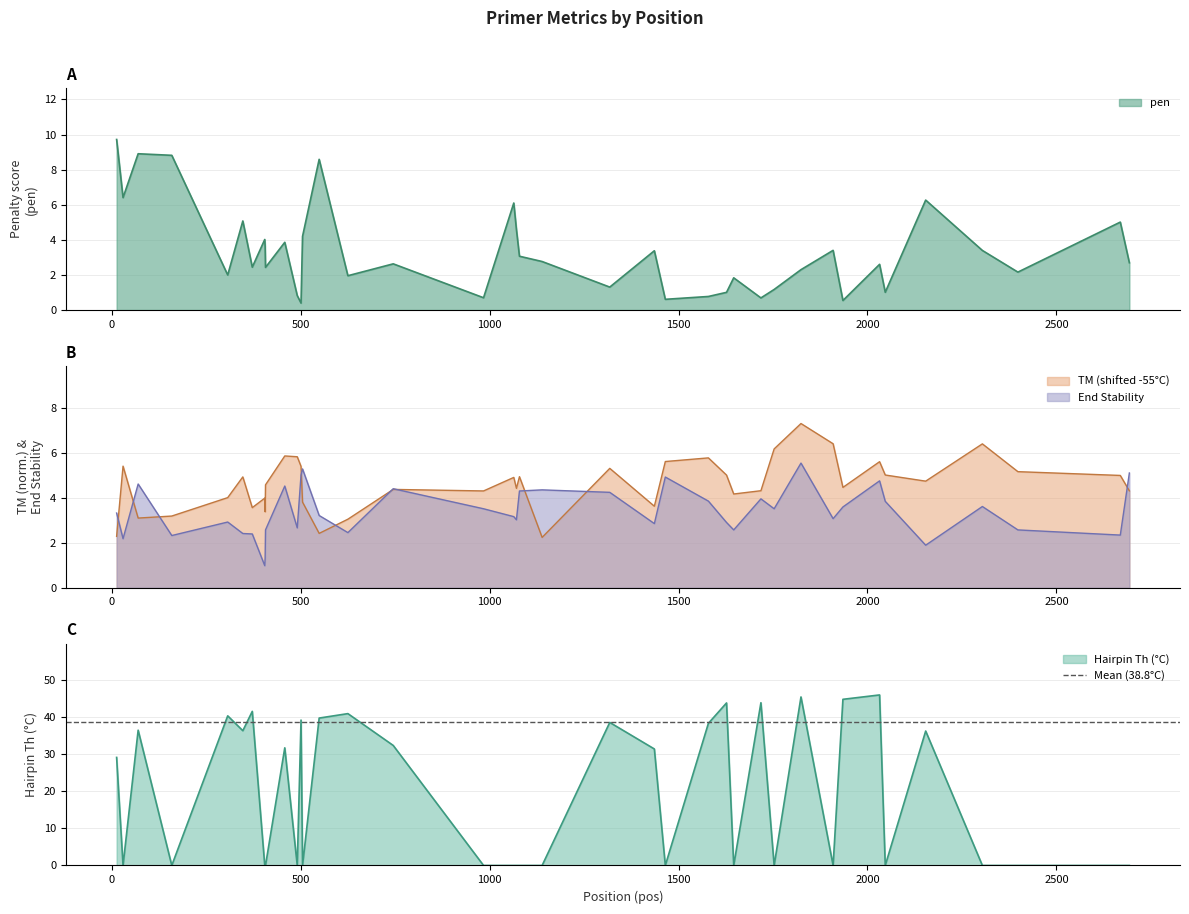

How many values in the PRIMER_RIGHT_0_HAIRPIN_TH series exceed 0?

19